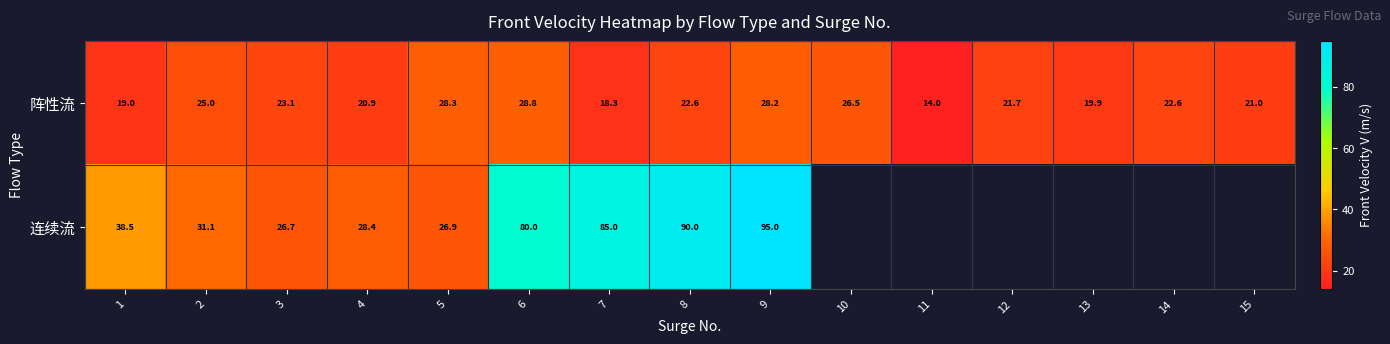

Which has a higher value, 13 or 12?

12